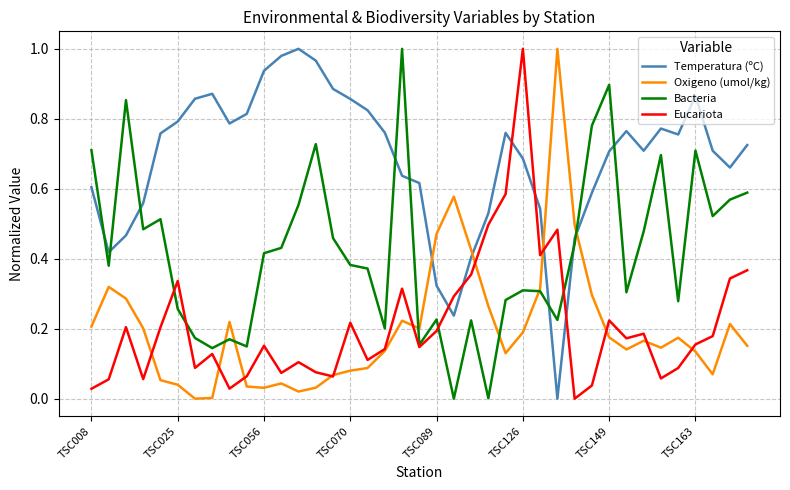

Is this an area chart (filled region under the line)?

No